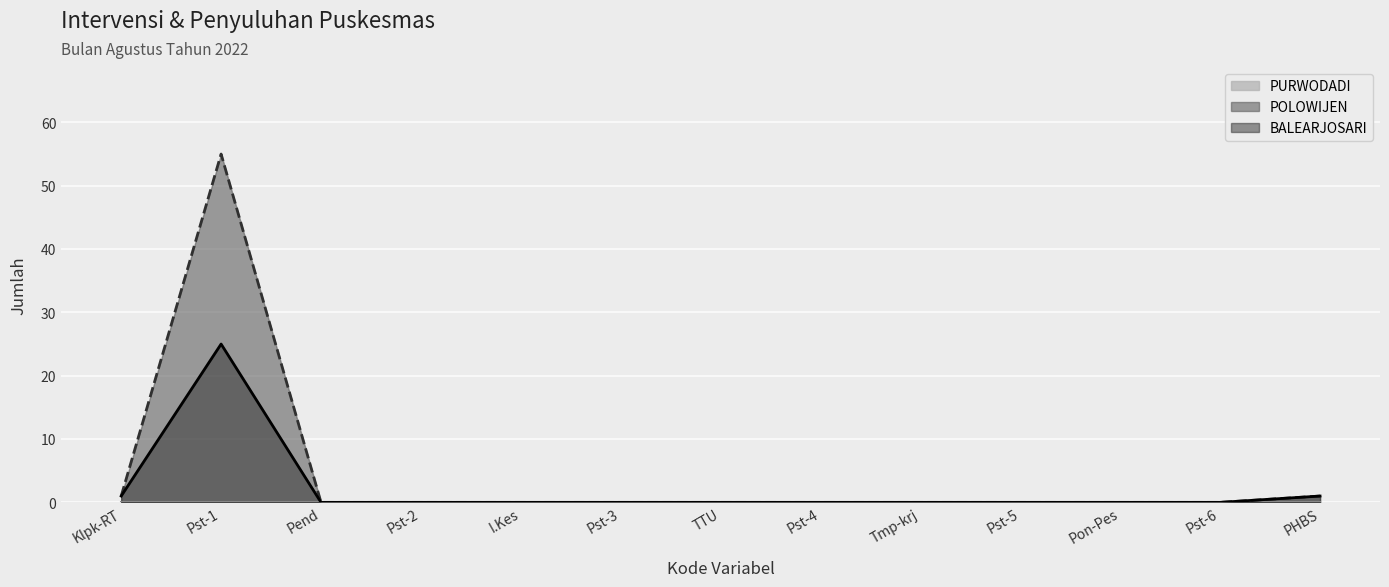

Between TTU and Pst-5, which is larger?

TTU